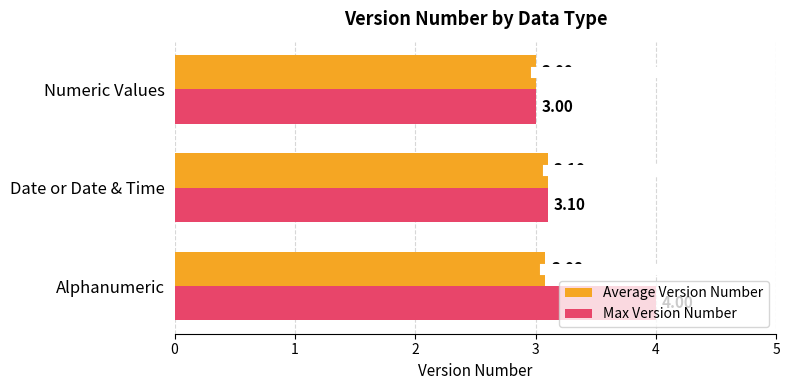

Which category has the lowest value across all series?

Numeric Values